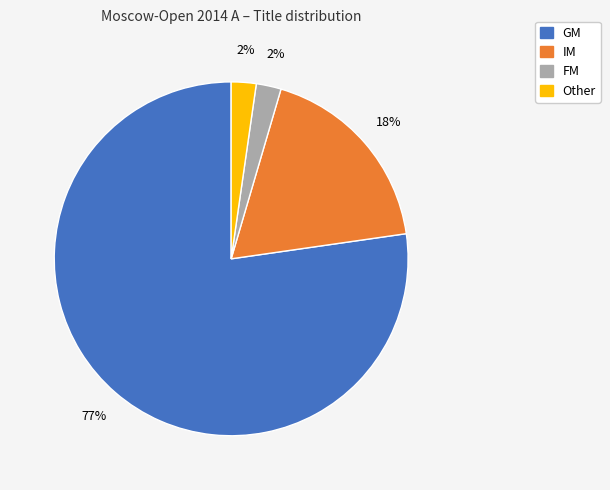

Is it true that FM is 8% of the pie?

False